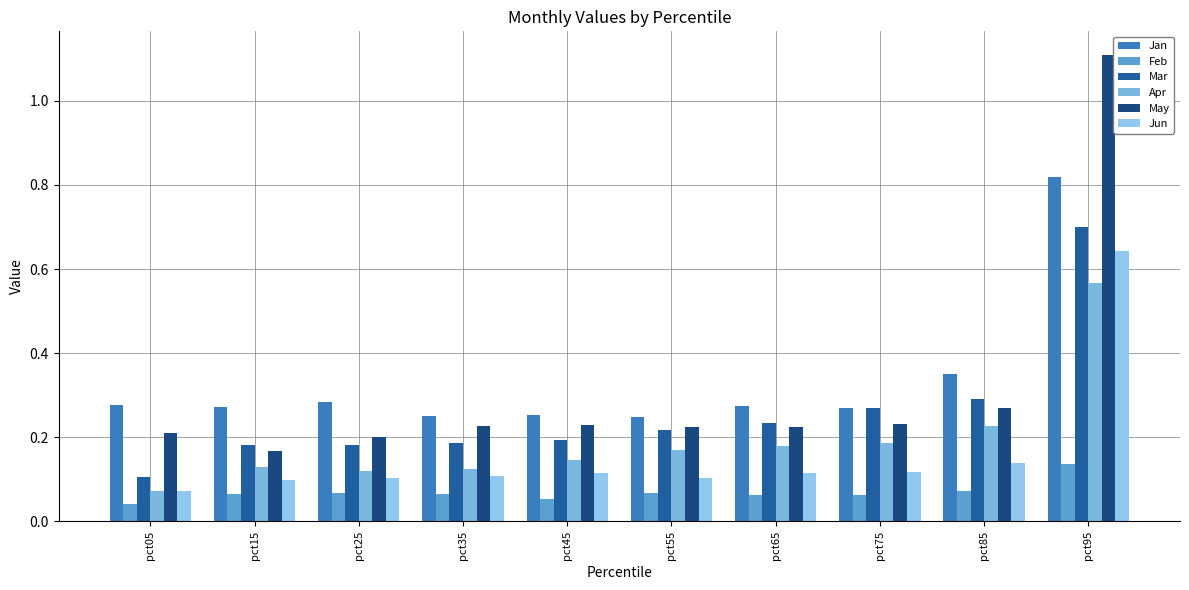

Is it true that Mar equals 0.1 at pct15?

False